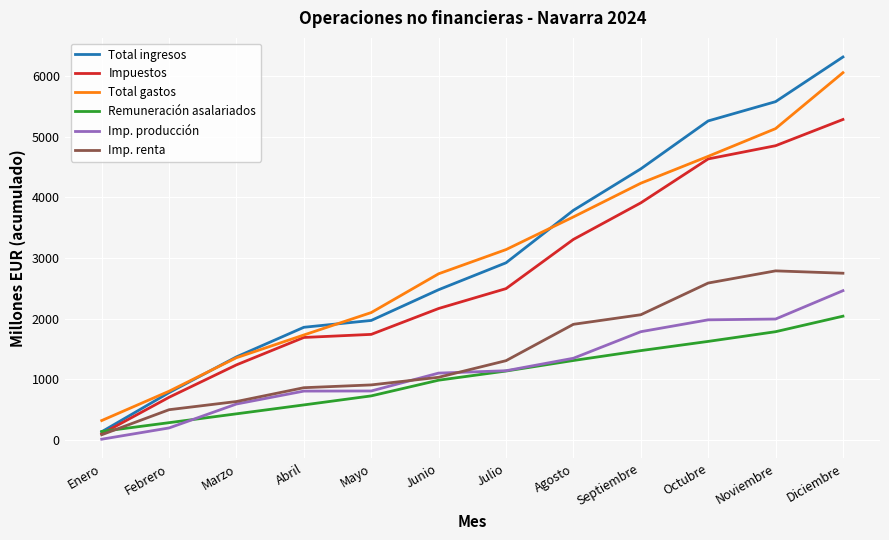

True or false: Imp. producción and Total gastos intersect in this chart.

False